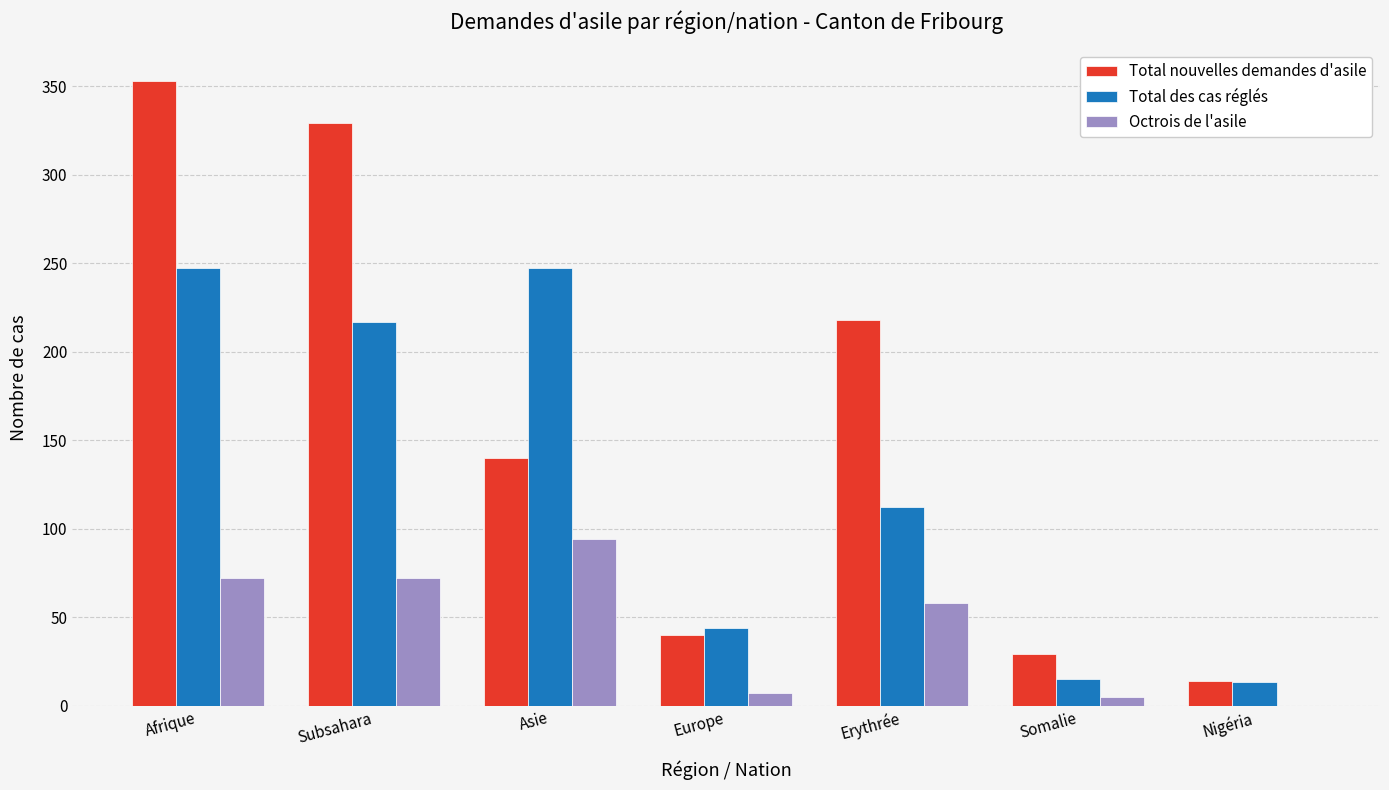

At which label does Octrois de l'asile reach its peak?

Asie